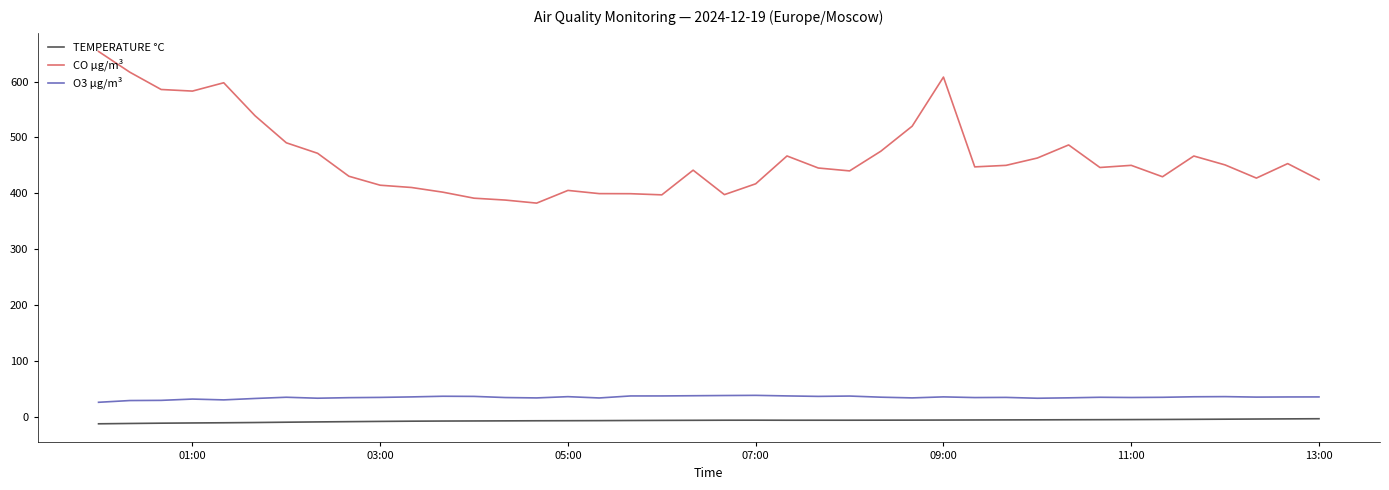

What is the maximum value for O3 µg/m³?

38.0